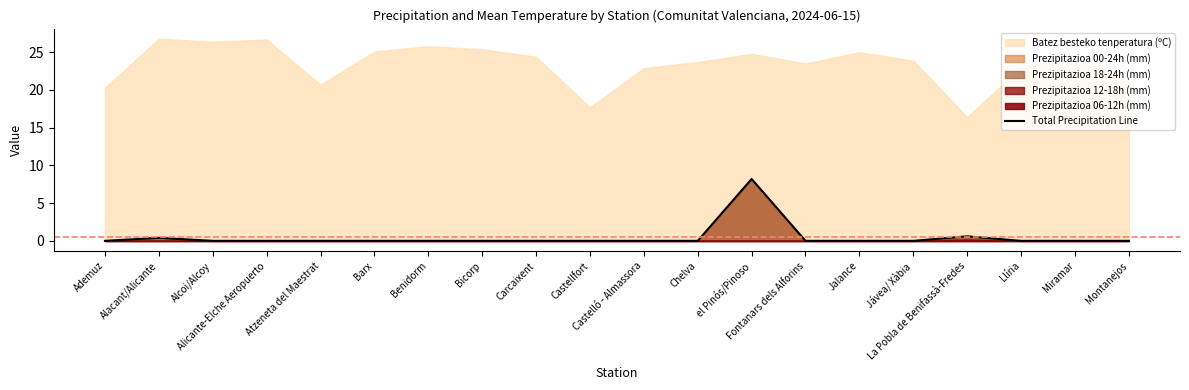

True or false: the data has more than 0 interior local peaks.

True